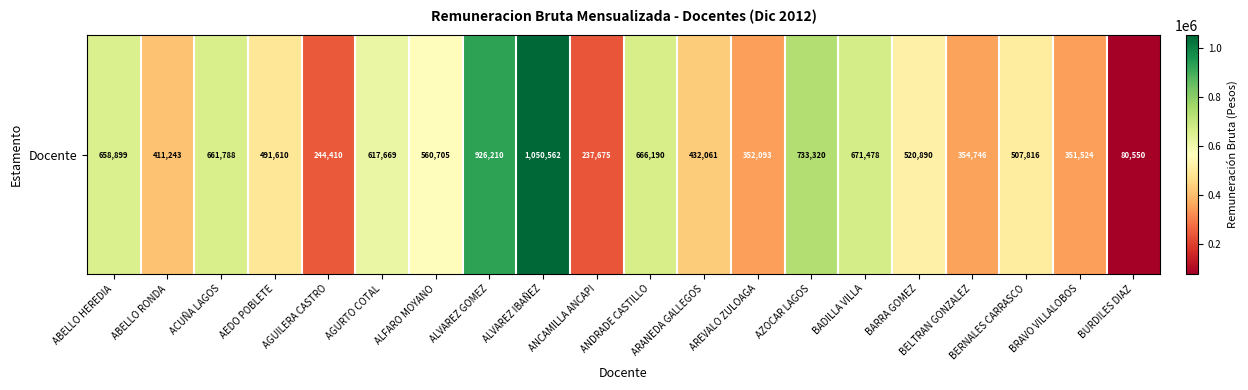

How many data points are above 520890?

9